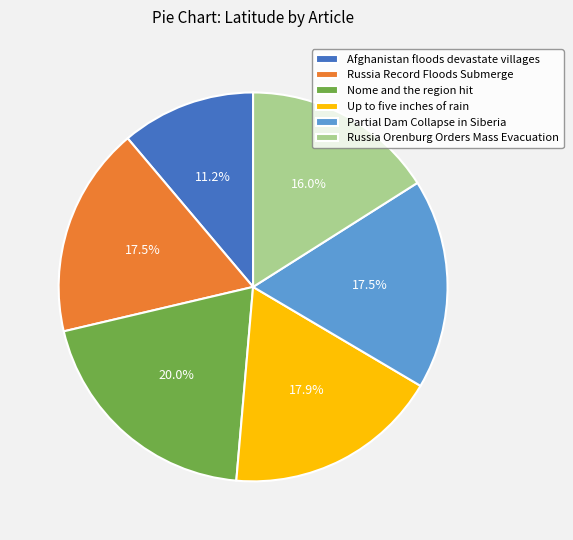

To the nearest percent, what is the difference between the largest and smallest slice percentages?

9%